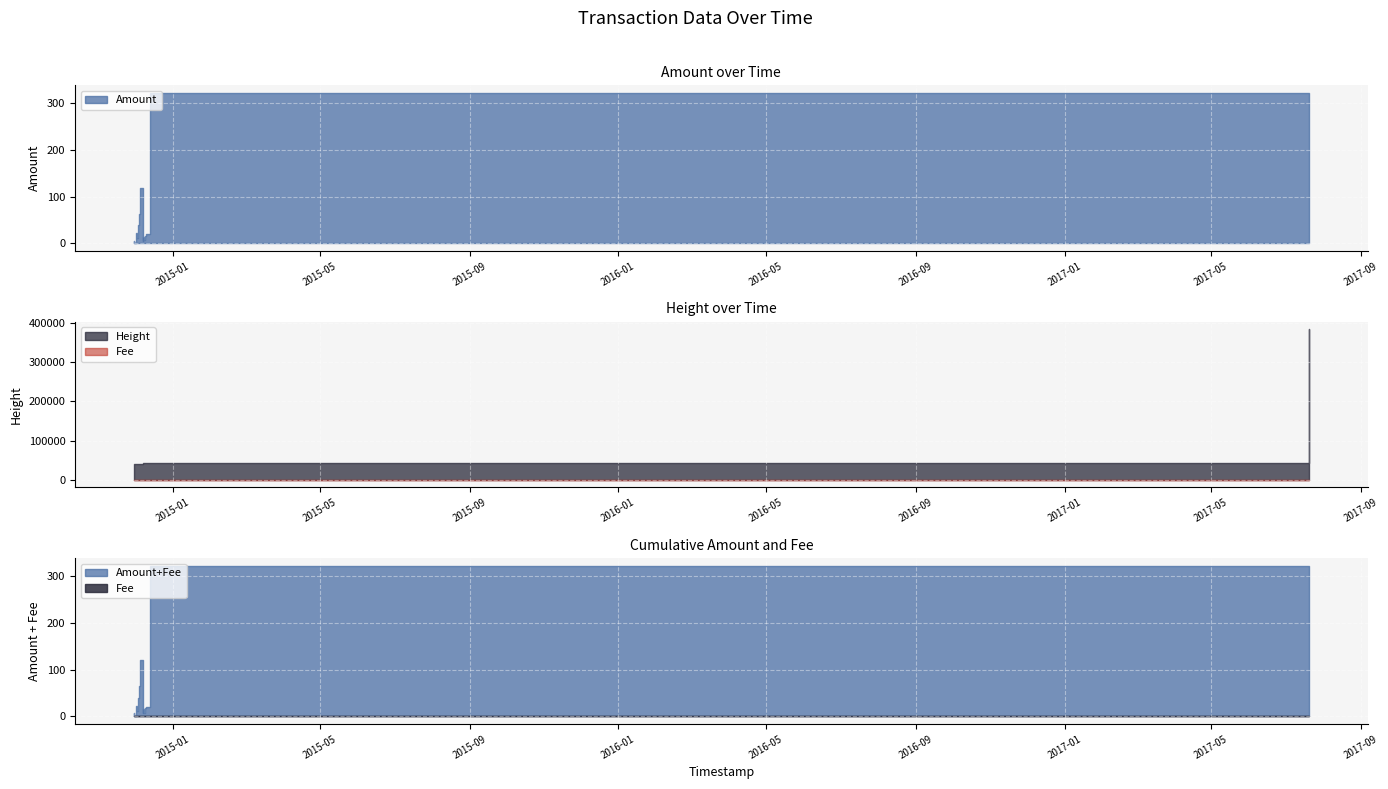

How many values in the Height series are below 41285?

7